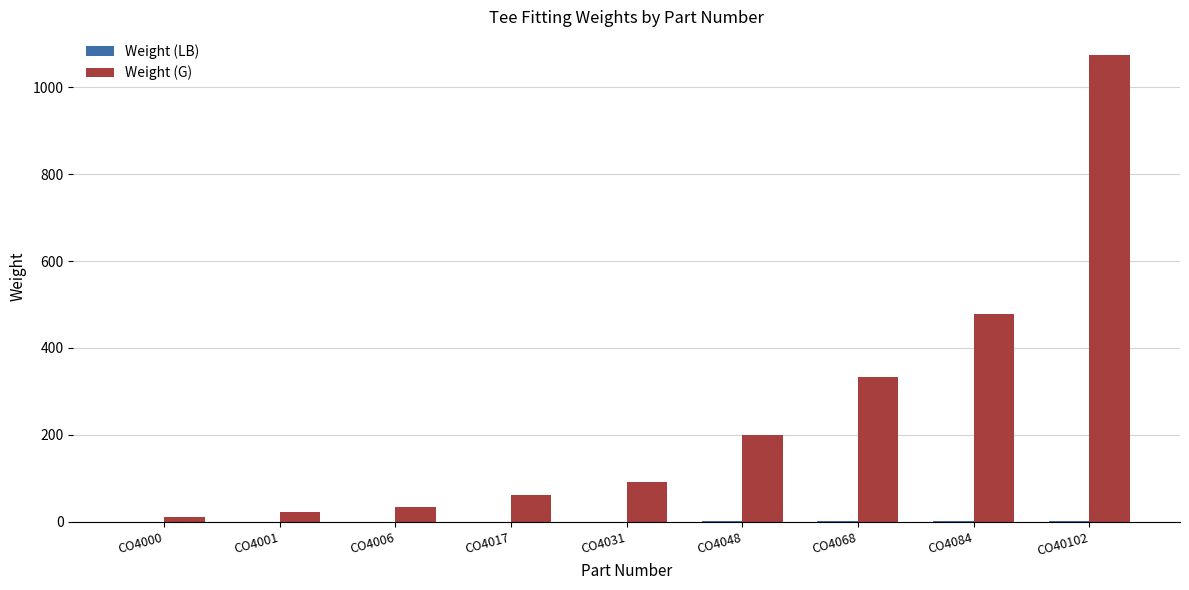

Are the bars grouped side by side (vs. stacked)?

Yes